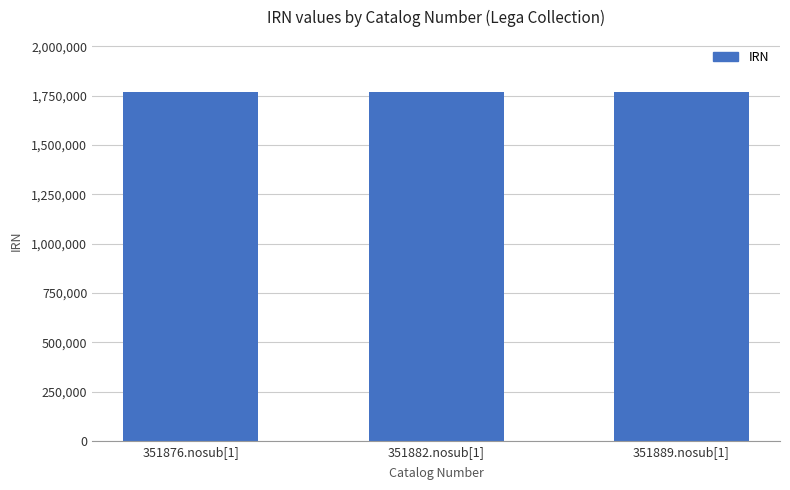

What is the change in value from 351876.nosub[1] to 351889.nosub[1]?

+11